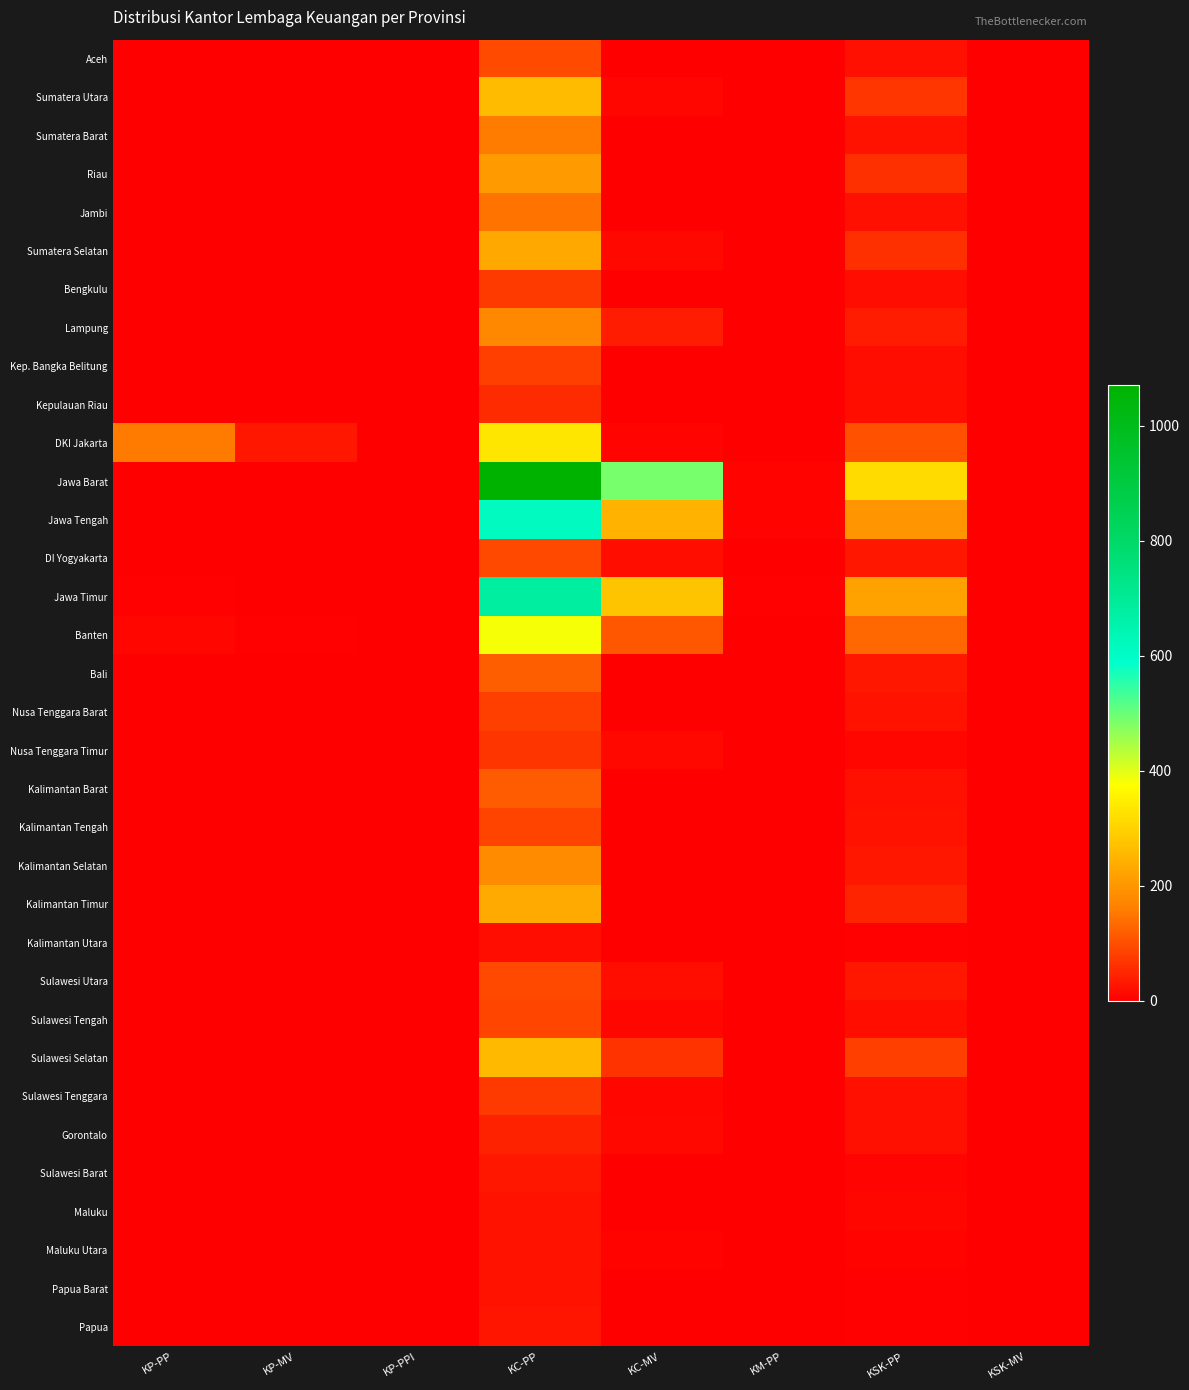

Reading left to right, transcribe all the data shown in this chart.

Aceh: KP-PP=0	KP-MV=1	KP-PPI=0	KC-PP=96	KC-MV=0	KM-PP=1	KSK-PP=22	KSK-MV=0
Sumatera Utara: KP-PP=0	KP-MV=1	KP-PPI=0	KC-PP=263	KC-MV=10	KM-PP=0	KSK-PP=70	KSK-MV=0
Sumatera Barat: KP-PP=0	KP-MV=1	KP-PPI=0	KC-PP=158	KC-MV=0	KM-PP=0	KSK-PP=26	KSK-MV=0
Riau: KP-PP=0	KP-MV=1	KP-PPI=0	KC-PP=209	KC-MV=0	KM-PP=0	KSK-PP=61	KSK-MV=0
Jambi: KP-PP=0	KP-MV=1	KP-PPI=0	KC-PP=147	KC-MV=0	KM-PP=1	KSK-PP=23	KSK-MV=0
Sumatera Selatan: KP-PP=0	KP-MV=0	KP-PPI=0	KC-PP=231	KC-MV=11	KM-PP=0	KSK-PP=61	KSK-MV=0
Bengkulu: KP-PP=0	KP-MV=1	KP-PPI=0	KC-PP=75	KC-MV=0	KM-PP=0	KSK-PP=17	KSK-MV=0
Lampung: KP-PP=0	KP-MV=1	KP-PPI=0	KC-PP=177	KC-MV=36	KM-PP=0	KSK-PP=36	KSK-MV=0
Kep. Bangka Belitung: KP-PP=0	KP-MV=0	KP-PPI=0	KC-PP=81	KC-MV=2	KM-PP=0	KSK-PP=18	KSK-MV=0
Kepulauan Riau: KP-PP=0	KP-MV=0	KP-PPI=0	KC-PP=55	KC-MV=0	KM-PP=1	KSK-PP=19	KSK-MV=0
DKI Jakarta: KP-PP=156	KP-MV=30	KP-PPI=2	KC-PP=334	KC-MV=8	KM-PP=2	KSK-PP=104	KSK-MV=1
Jawa Barat: KP-PP=1	KP-MV=2	KP-PPI=0	KC-PP=1071	KC-MV=488	KM-PP=6	KSK-PP=314	KSK-MV=1
Jawa Tengah: KP-PP=2	KP-MV=2	KP-PPI=0	KC-PP=616	KC-MV=247	KM-PP=5	KSK-PP=197	KSK-MV=0
DI Yogyakarta: KP-PP=0	KP-MV=1	KP-PPI=0	KC-PP=93	KC-MV=20	KM-PP=0	KSK-PP=31	KSK-MV=1
Jawa Timur: KP-PP=3	KP-MV=2	KP-PPI=0	KC-PP=683	KC-MV=278	KM-PP=4	KSK-PP=221	KSK-MV=0
Banten: KP-PP=9	KP-MV=4	KP-PPI=0	KC-PP=381	KC-MV=110	KM-PP=1	KSK-PP=130	KSK-MV=0
Bali: KP-PP=0	KP-MV=1	KP-PPI=0	KC-PP=121	KC-MV=1	KM-PP=0	KSK-PP=30	KSK-MV=0
Nusa Tenggara Barat: KP-PP=0	KP-MV=2	KP-PPI=0	KC-PP=81	KC-MV=0	KM-PP=0	KSK-PP=24	KSK-MV=0
Nusa Tenggara Timur: KP-PP=0	KP-MV=0	KP-PPI=0	KC-PP=68	KC-MV=11	KM-PP=0	KSK-PP=10	KSK-MV=0
Kalimantan Barat: KP-PP=0	KP-MV=1	KP-PPI=0	KC-PP=116	KC-MV=0	KM-PP=0	KSK-PP=21	KSK-MV=0
Kalimantan Tengah: KP-PP=0	KP-MV=1	KP-PPI=0	KC-PP=87	KC-MV=0	KM-PP=0	KSK-PP=26	KSK-MV=0
Kalimantan Selatan: KP-PP=0	KP-MV=1	KP-PPI=0	KC-PP=182	KC-MV=1	KM-PP=0	KSK-PP=30	KSK-MV=0
Kalimantan Timur: KP-PP=0	KP-MV=1	KP-PPI=0	KC-PP=233	KC-MV=0	KM-PP=1	KSK-PP=48	KSK-MV=0
Kalimantan Utara: KP-PP=0	KP-MV=0	KP-PPI=0	KC-PP=17	KC-MV=0	KM-PP=0	KSK-PP=4	KSK-MV=0
Sulawesi Utara: KP-PP=0	KP-MV=1	KP-PPI=0	KC-PP=94	KC-MV=19	KM-PP=1	KSK-PP=31	KSK-MV=0
Sulawesi Tengah: KP-PP=0	KP-MV=1	KP-PPI=0	KC-PP=88	KC-MV=9	KM-PP=1	KSK-PP=20	KSK-MV=0
Sulawesi Selatan: KP-PP=0	KP-MV=1	KP-PPI=0	KC-PP=260	KC-MV=65	KM-PP=0	KSK-PP=81	KSK-MV=2
Sulawesi Tenggara: KP-PP=0	KP-MV=1	KP-PPI=0	KC-PP=74	KC-MV=9	KM-PP=1	KSK-PP=22	KSK-MV=0
Gorontalo: KP-PP=0	KP-MV=0	KP-PPI=0	KC-PP=45	KC-MV=12	KM-PP=0	KSK-PP=21	KSK-MV=0
Sulawesi Barat: KP-PP=0	KP-MV=0	KP-PPI=0	KC-PP=31	KC-MV=0	KM-PP=0	KSK-PP=8	KSK-MV=0
Maluku: KP-PP=0	KP-MV=1	KP-PPI=0	KC-PP=24	KC-MV=0	KM-PP=0	KSK-PP=9	KSK-MV=0
Maluku Utara: KP-PP=0	KP-MV=0	KP-PPI=0	KC-PP=26	KC-MV=5	KM-PP=0	KSK-PP=6	KSK-MV=0
Papua Barat: KP-PP=0	KP-MV=0	KP-PPI=0	KC-PP=24	KC-MV=0	KM-PP=0	KSK-PP=4	KSK-MV=0
Papua: KP-PP=0	KP-MV=1	KP-PPI=0	KC-PP=29	KC-MV=0	KM-PP=0	KSK-PP=3	KSK-MV=0